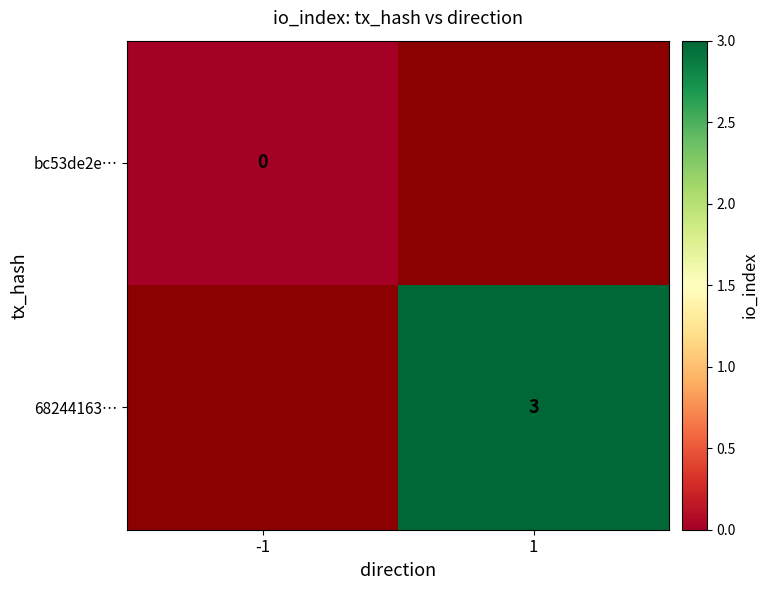

Count the number of categories in the chart.

2